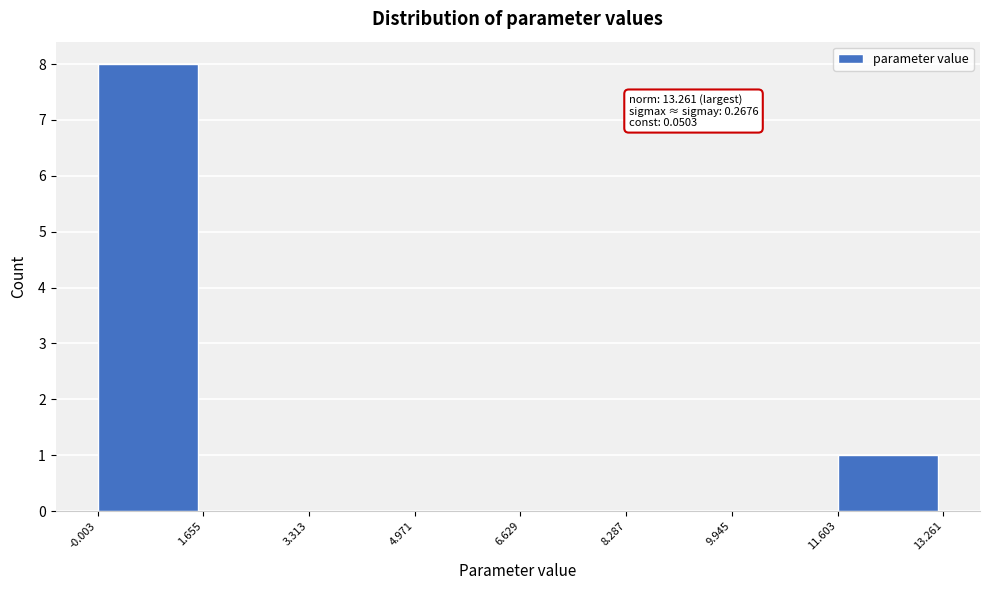

Which range on the x-axis has the tallest bar?

-0.003 to 1.655